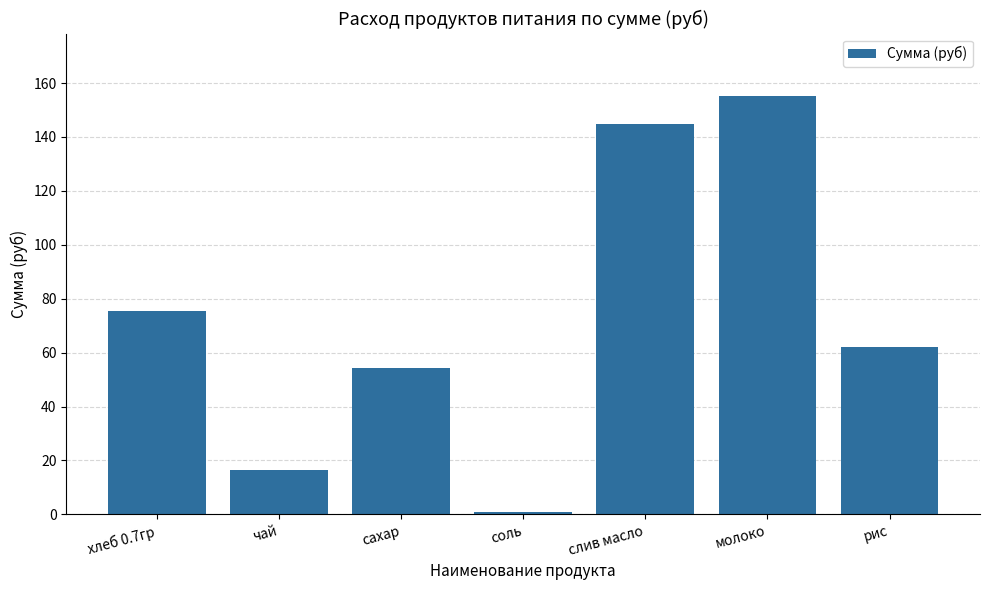

List the labels in order of value, smallest first.

соль, чай, сахар, рис, хлеб 0.7гр, слив масло, молоко